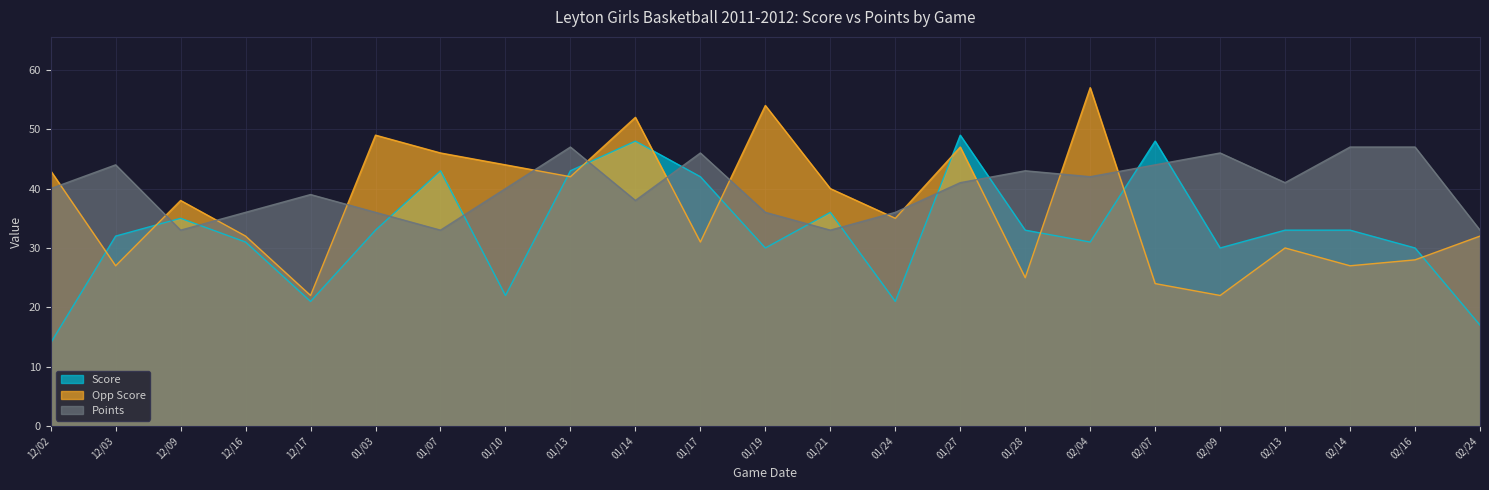

How many interior local valleys does the Points series have?

6